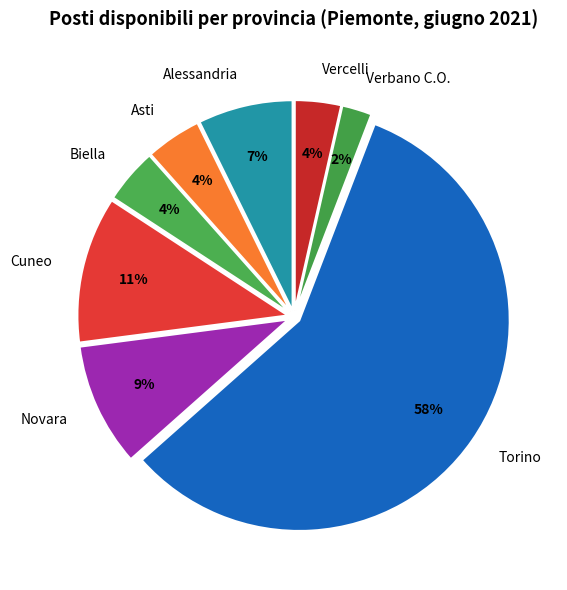

How many slices are in this pie chart?

8